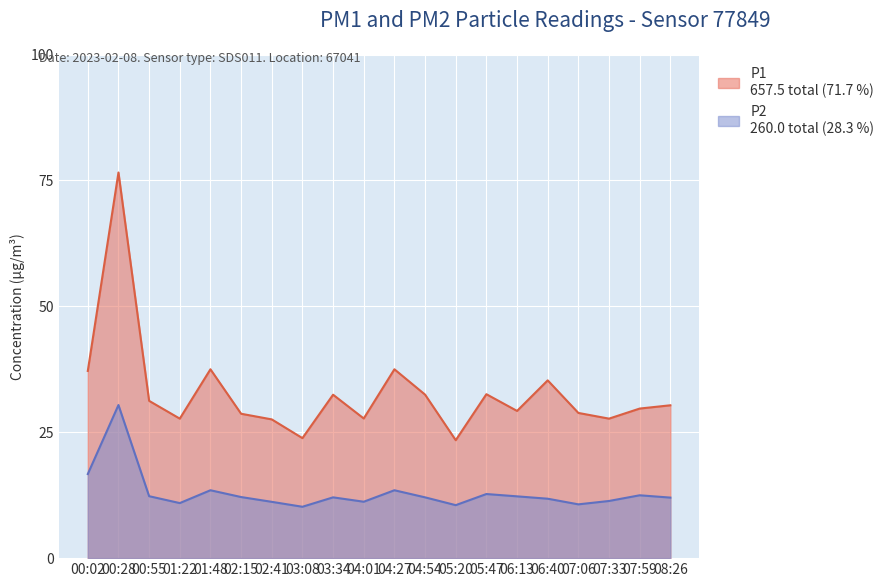

Where is the first local minimum for P2?

01:22